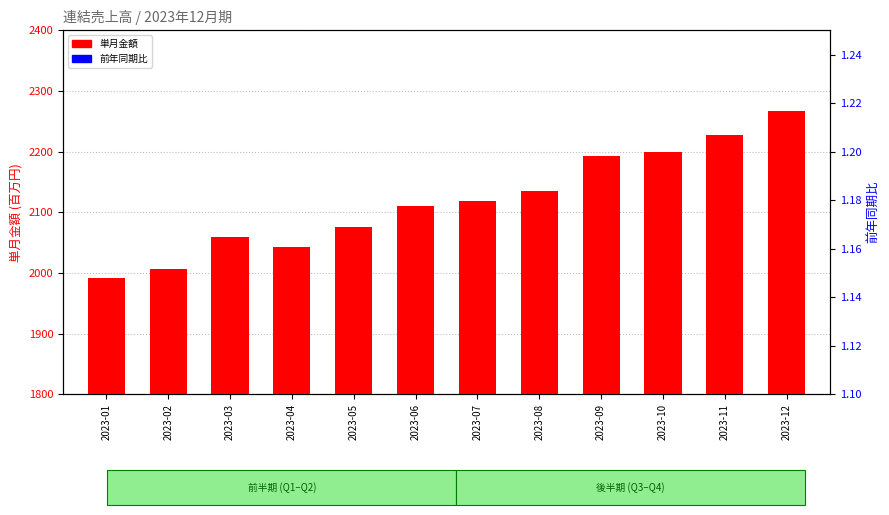

Are the bars grouped side by side (vs. stacked)?

Yes